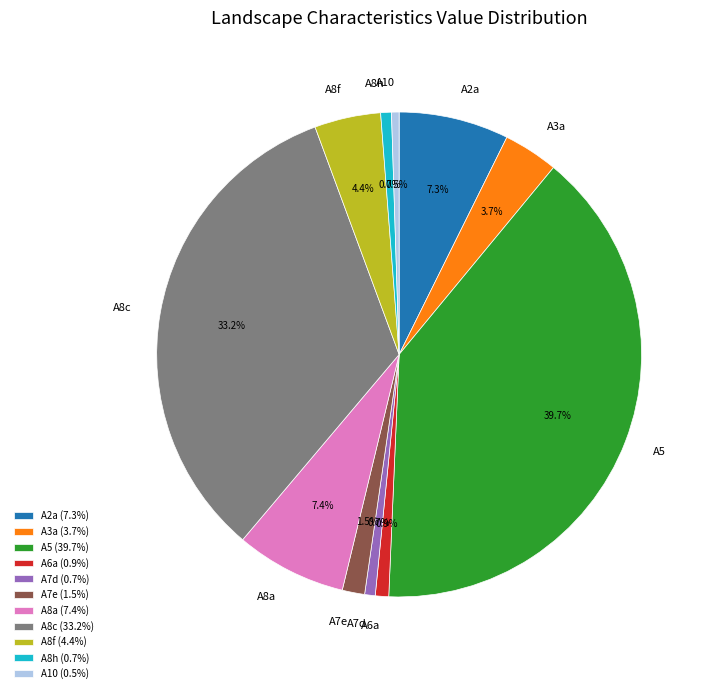

What is the ratio of the value at A8h to the value at A7e?

0.5